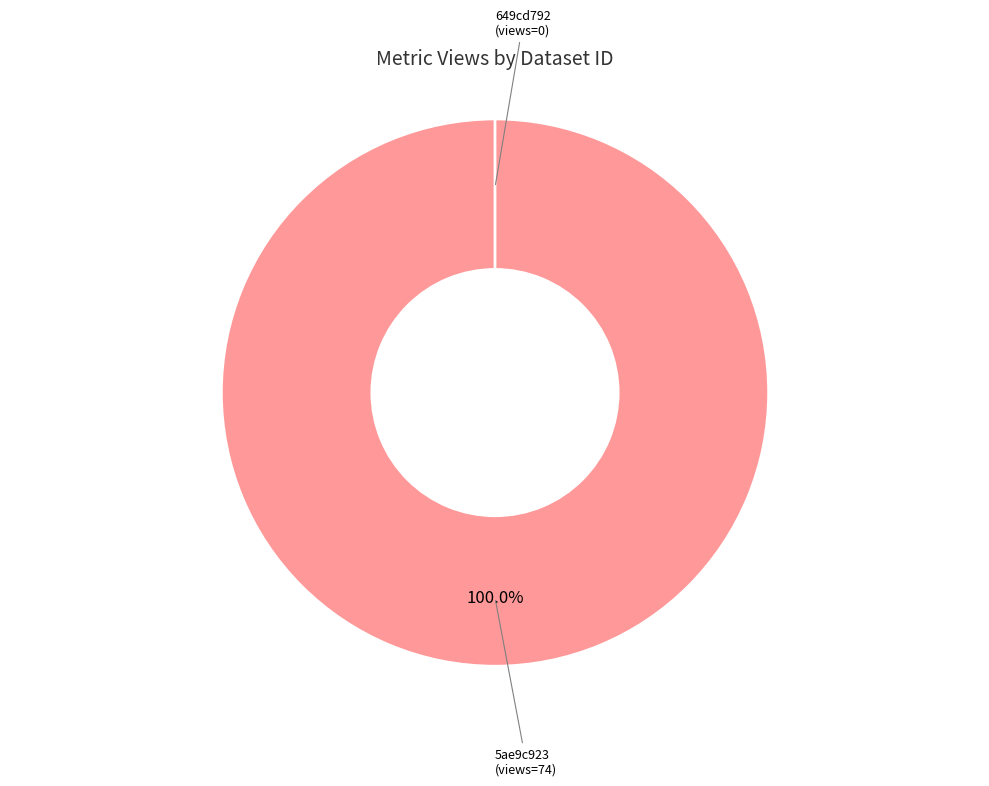

Is there any slice that represents more than half of the pie?

Yes